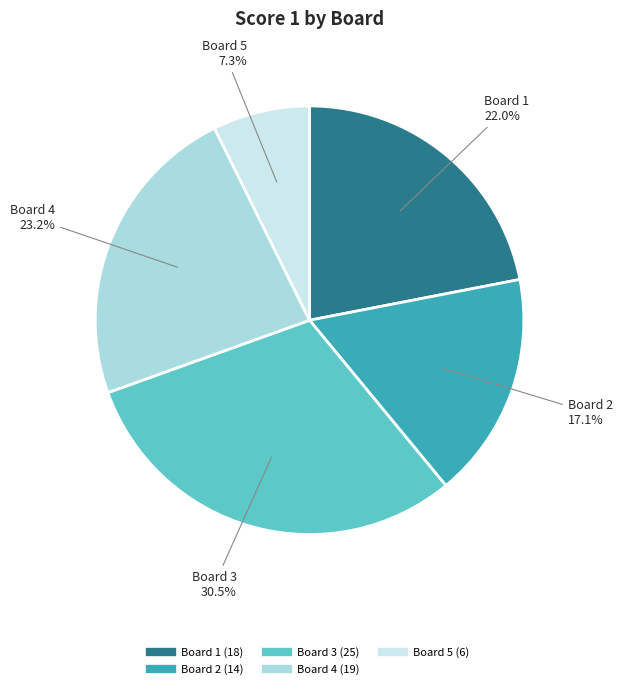

Is there a majority slice in this chart?

No